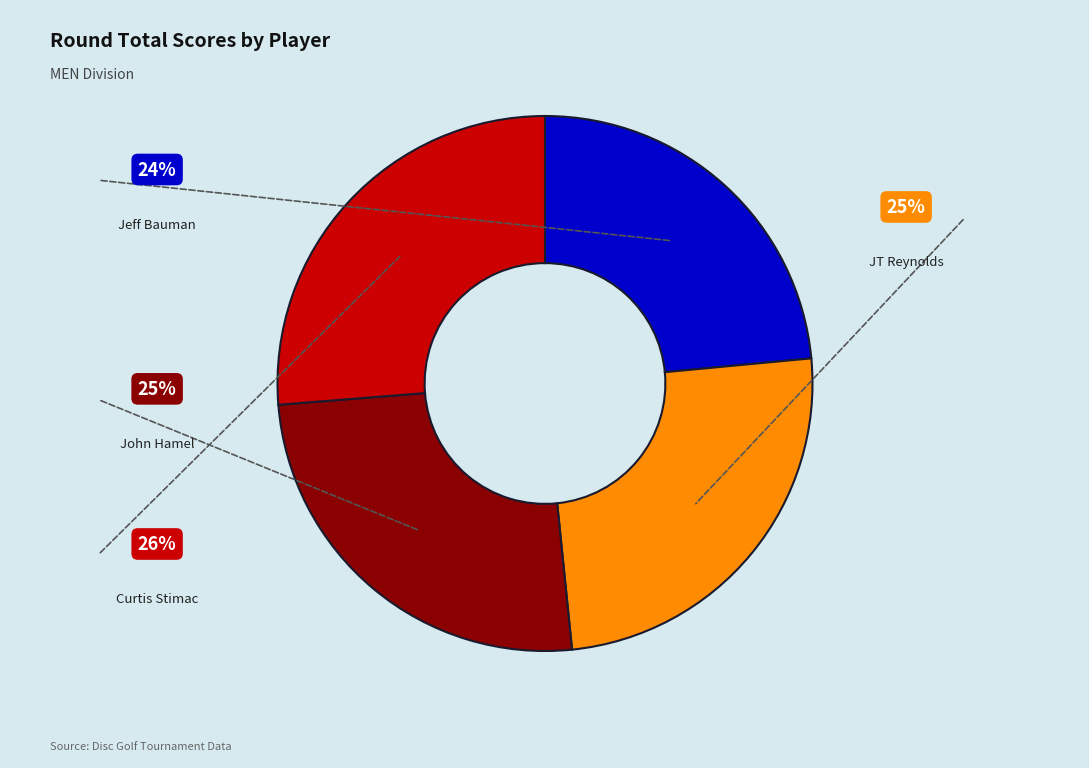

Is there any slice that represents more than half of the pie?

No